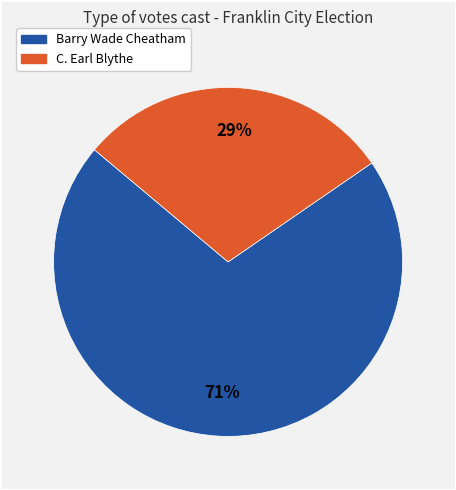

What percentage is the C. Earl Blythe slice, to the nearest percent?

29%